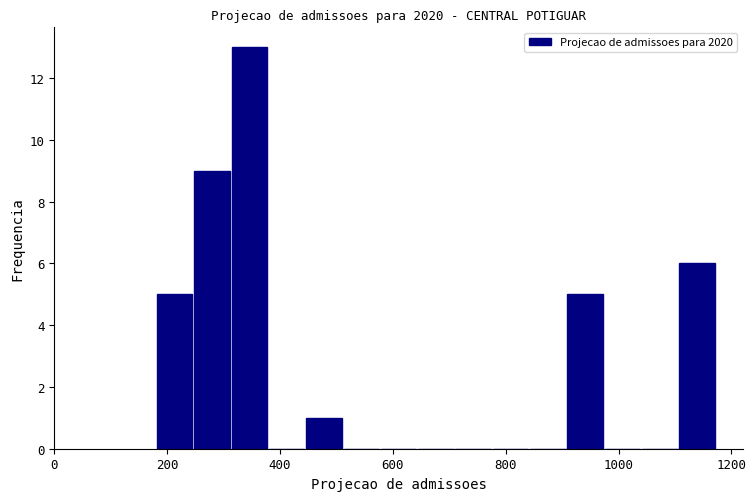

Around what value on the x-axis is the tallest bar? Give the approximate position of its centre, as read against the axis.

340